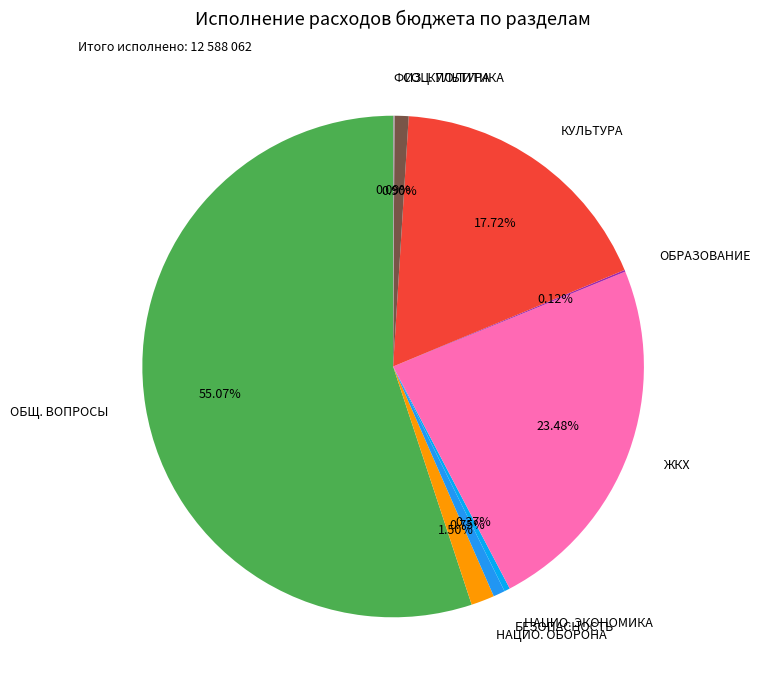

Which category has the biggest portion of the pie?

ОБЩ. ВОПРОСЫ